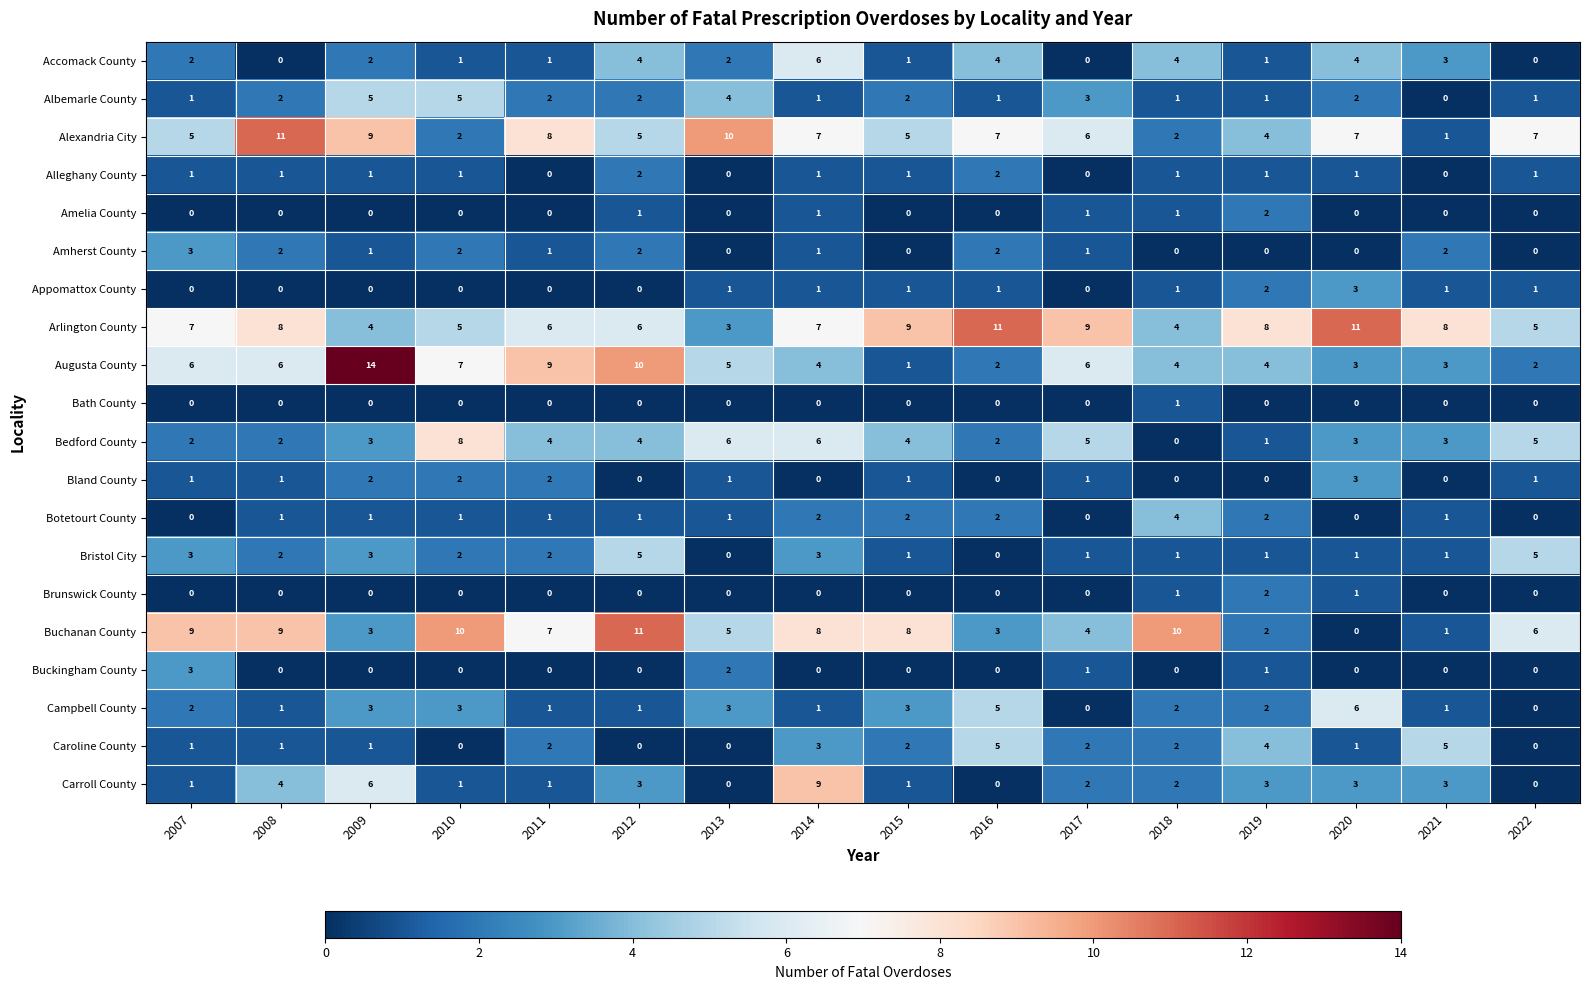

What is the approximate value of Buchanan County at 2013, to the nearest 5?

5